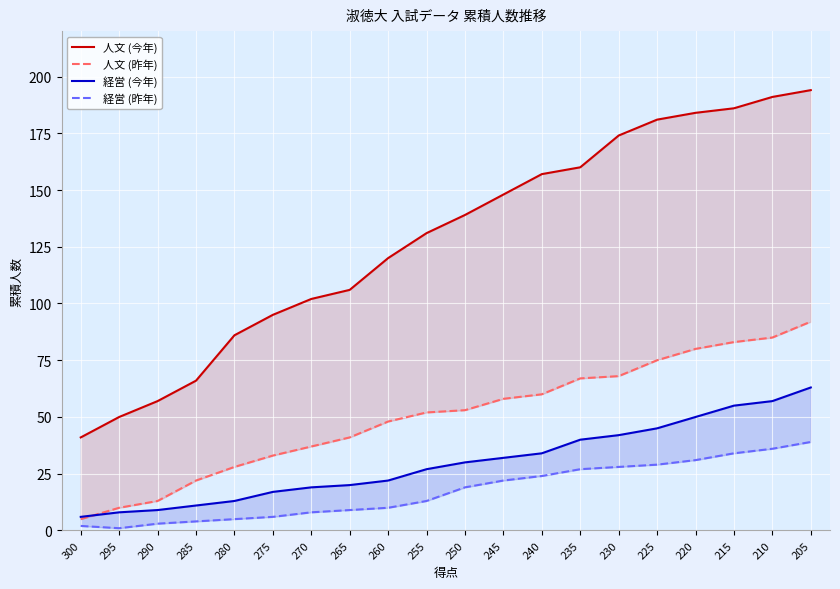

Rank the series at 230 from highest to lowest value.

人文 (今年), 人文 (昨年), 経営 (今年), 経営 (昨年)